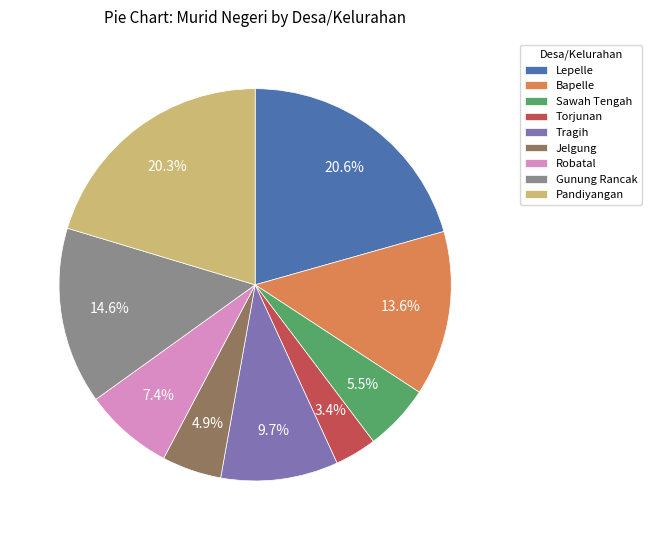

Which category has the smallest portion of the pie?

Torjunan